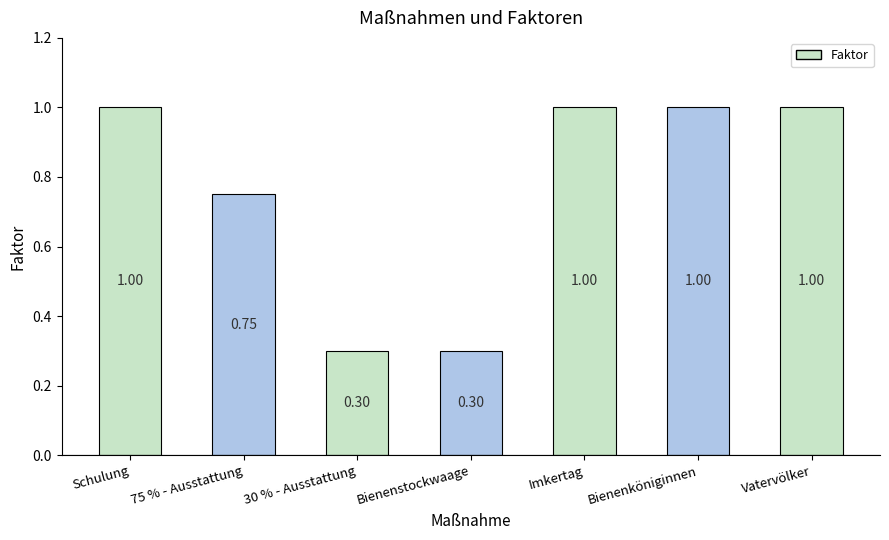

What is the smallest value displayed?

0.3